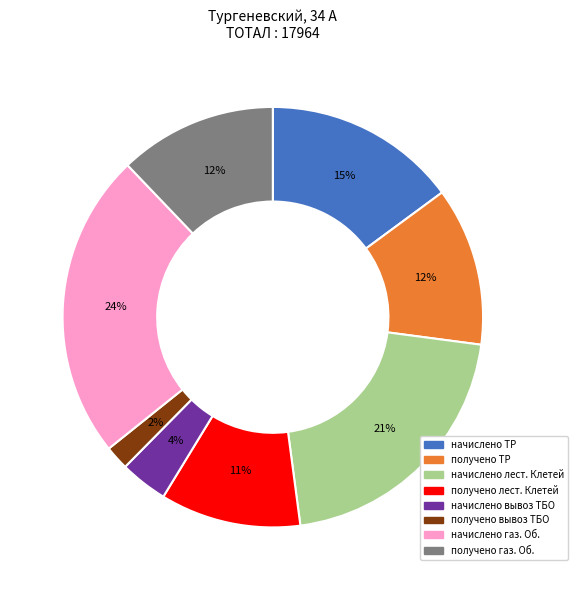

Approximately how many times larger is the value at получено лест. Клетей compared to получено ТР?

0.9